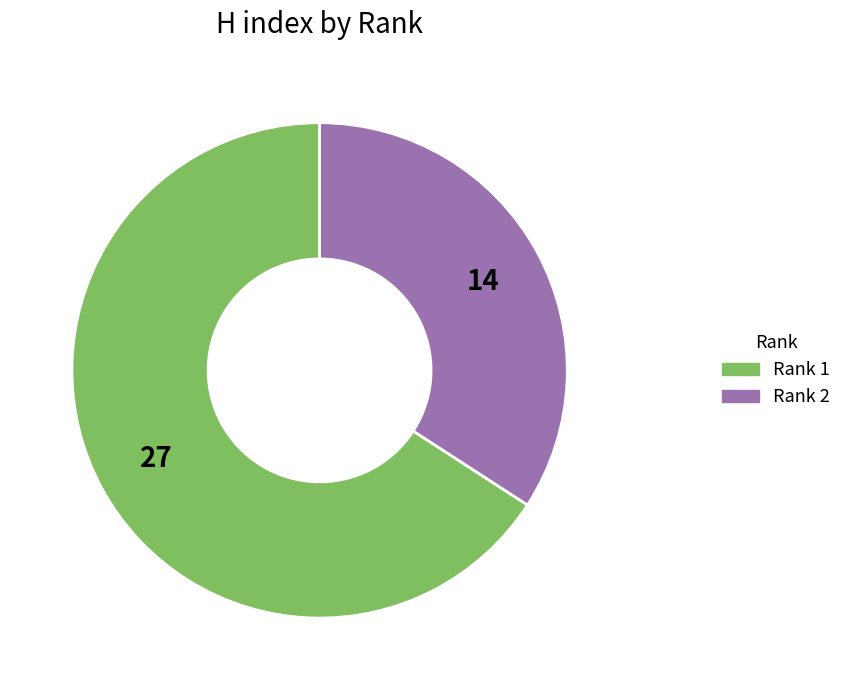

Is there a majority slice in this chart?

Yes